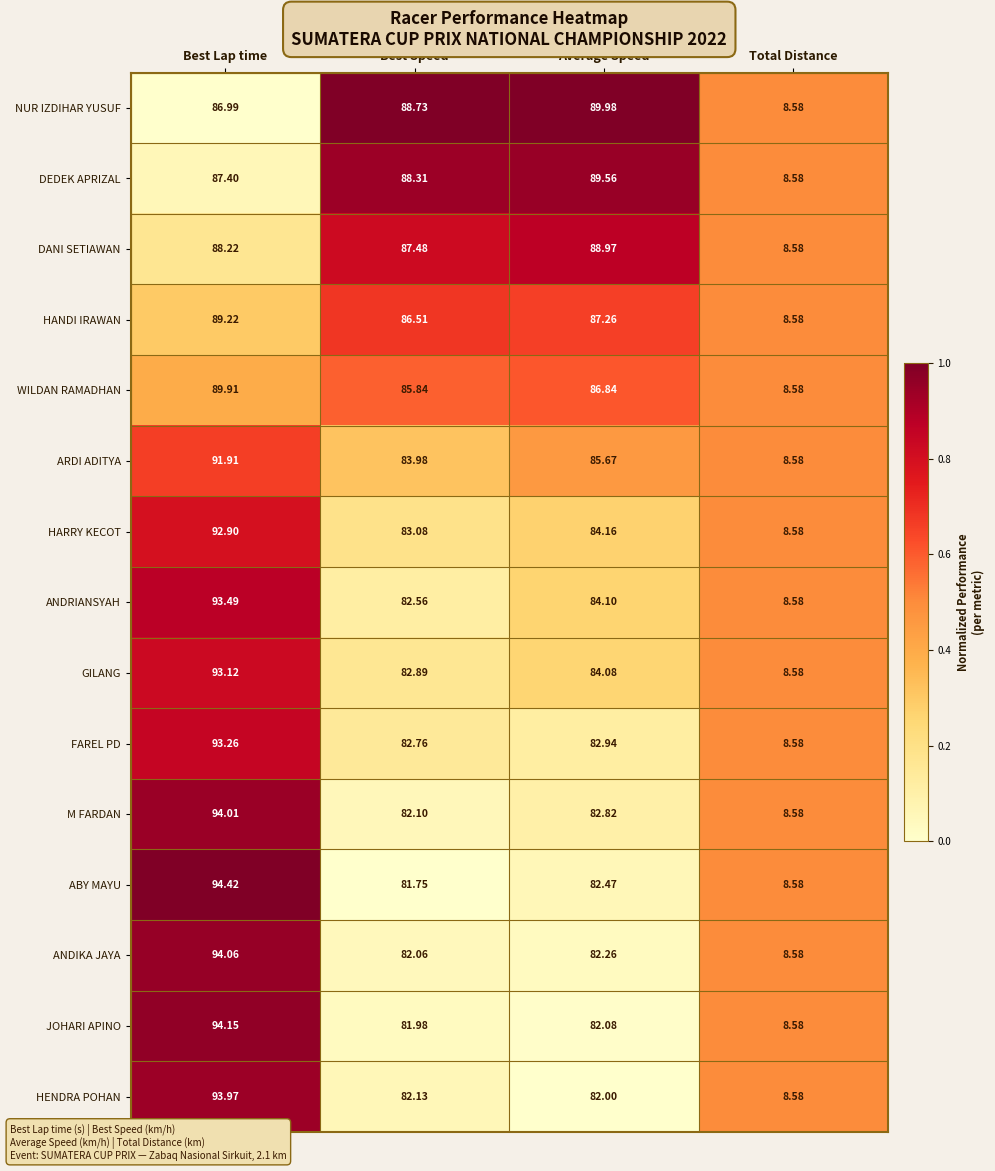

Between Average Speed and Total Distance, which series saw the biggest shift?

NUR IZDIHAR YUSUF